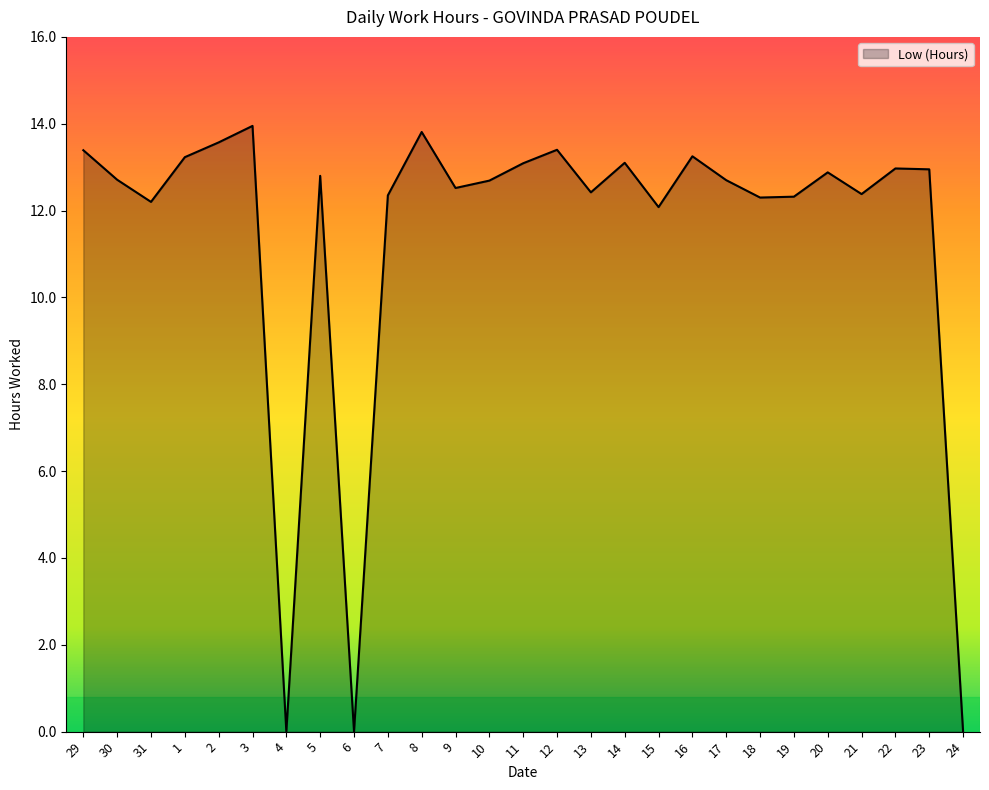

What position from the left is 24?

27